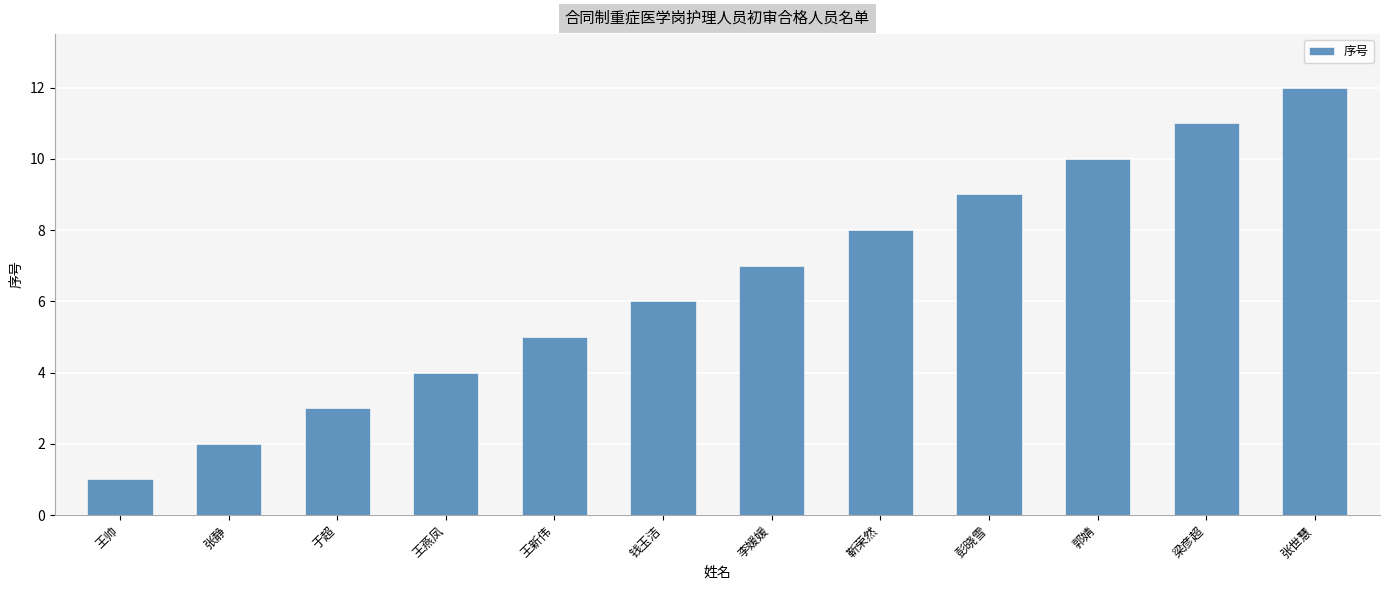

Reading left to right, transcribe all the data shown in this chart.

王帅=1	张静=2	于超=3	王燕凤=4	王新伟=5	钱玉洁=6	李媛媛=7	靳荣然=8	彭晓雪=9	郭婧=10	梁彦超=11	张世慧=12